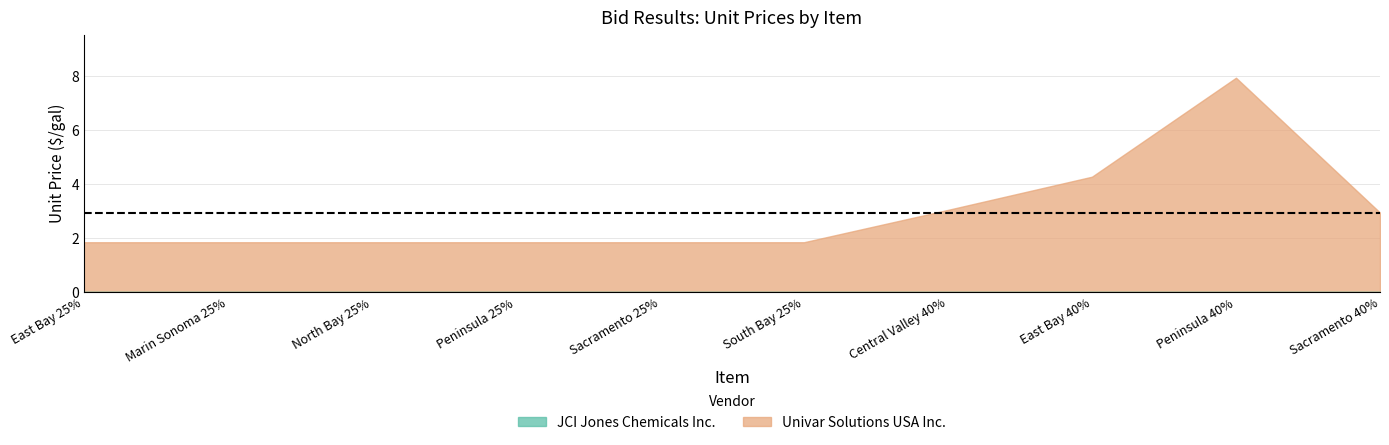

Rank the series by their maximum value, from highest to lowest.

Univar Solutions USA Inc., JCI Jones Chemicals Inc.